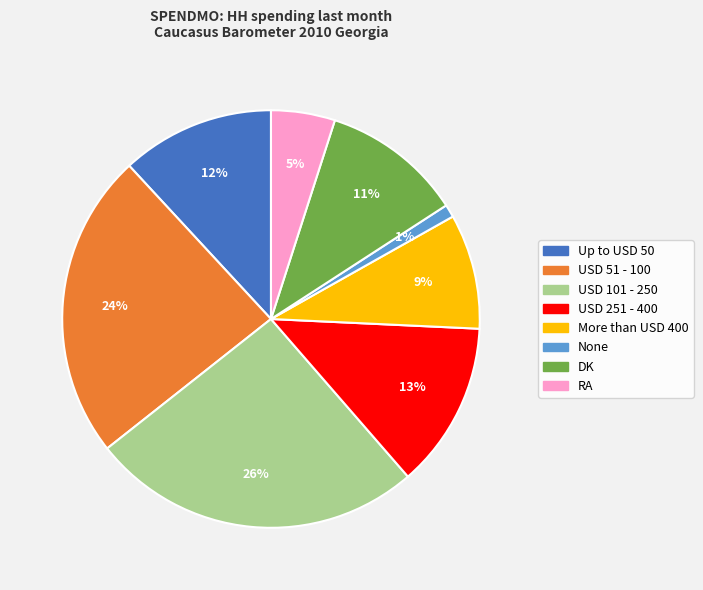

Combined, do More than USD 400 and None account for over 50%?

No